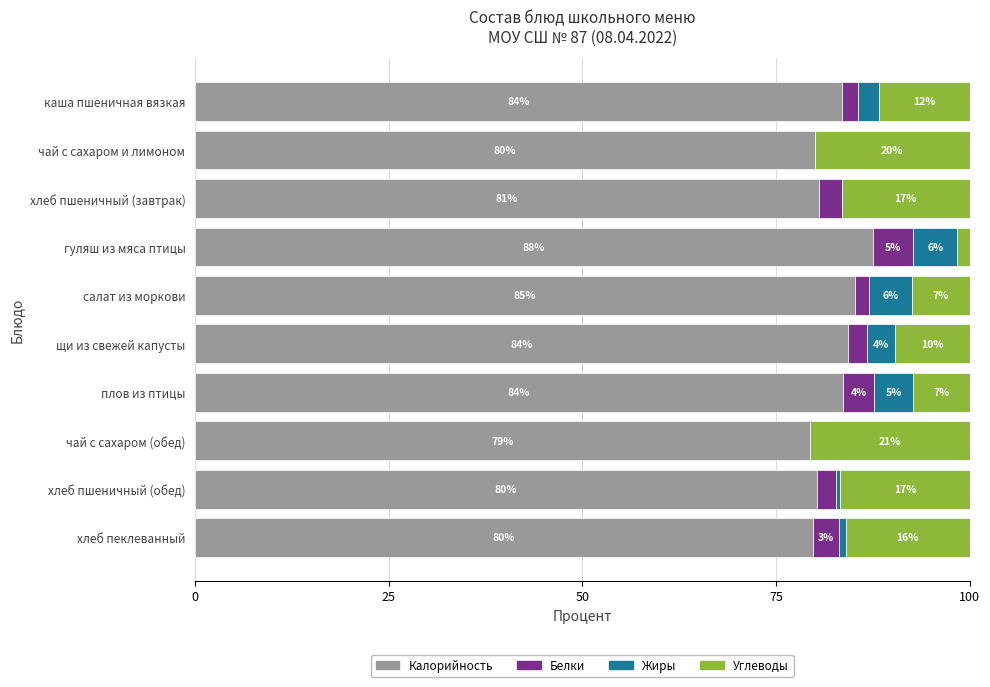

At which category is the sum across all series the highest?

щи из свежей капусты